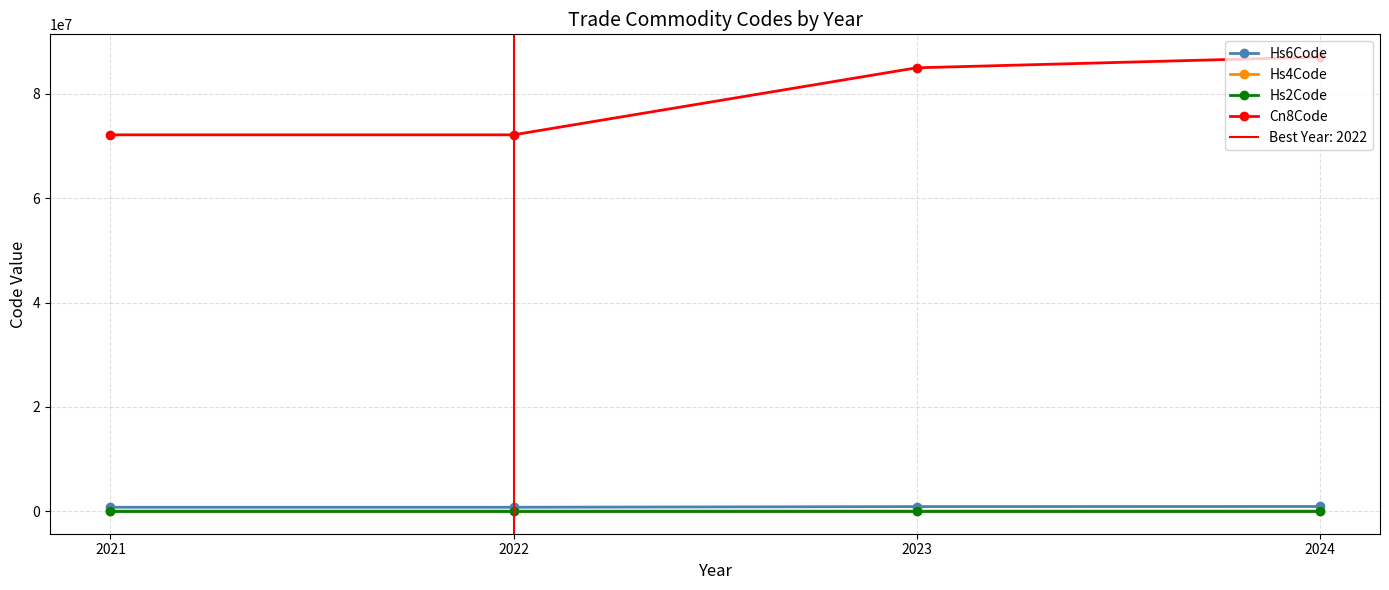

What is the spread (max minus min) of values at 2024?

87089910